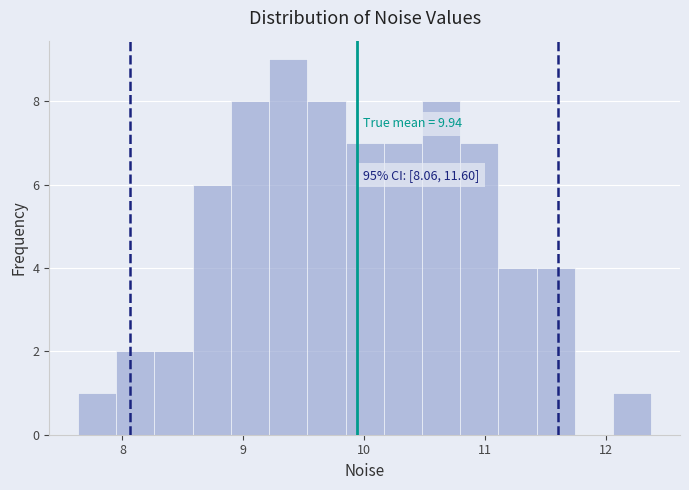

Read against the x-axis, roughly where is the centre of the tallest bar?

9.4